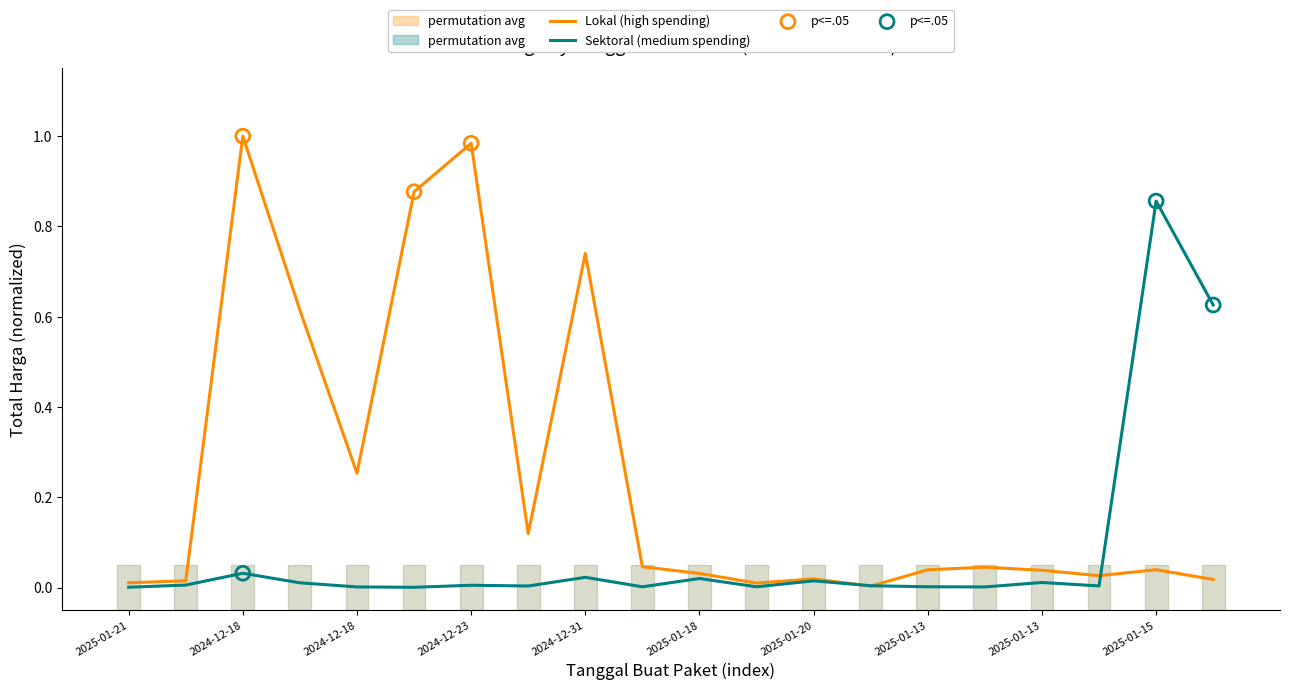

Which series has the largest total across all categories?

Lokal